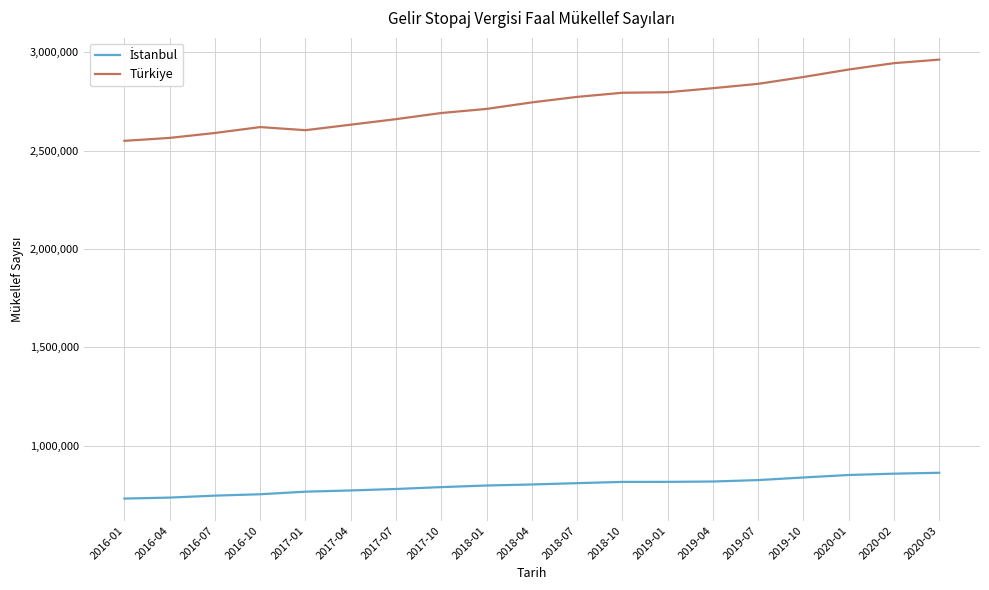

What is the highest value of the Türkiye series?

2963172